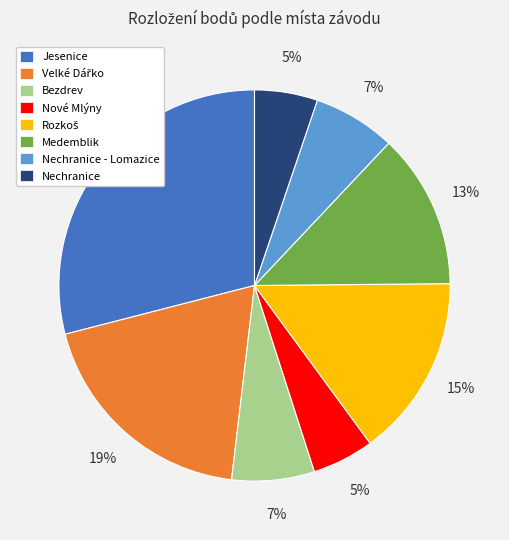

Which category has the biggest portion of the pie?

Jesenice